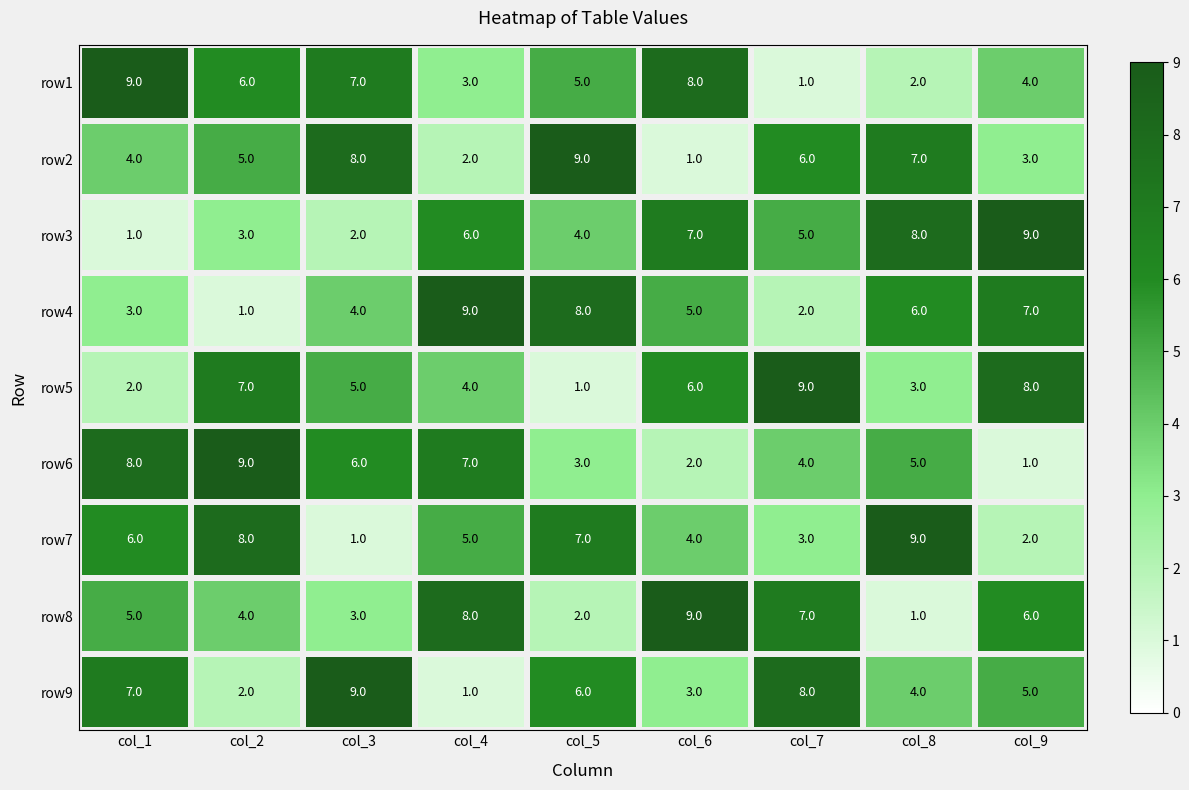

What is the maximum value for row6?

9